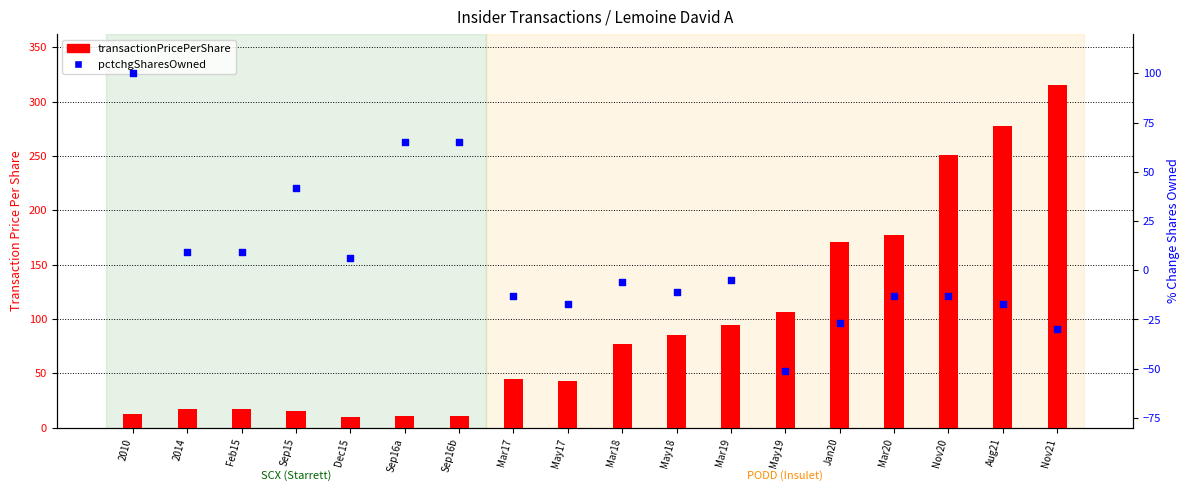

What are all the series names shown in the legend?

transactionPricePerShare, pctchgSharesOwned